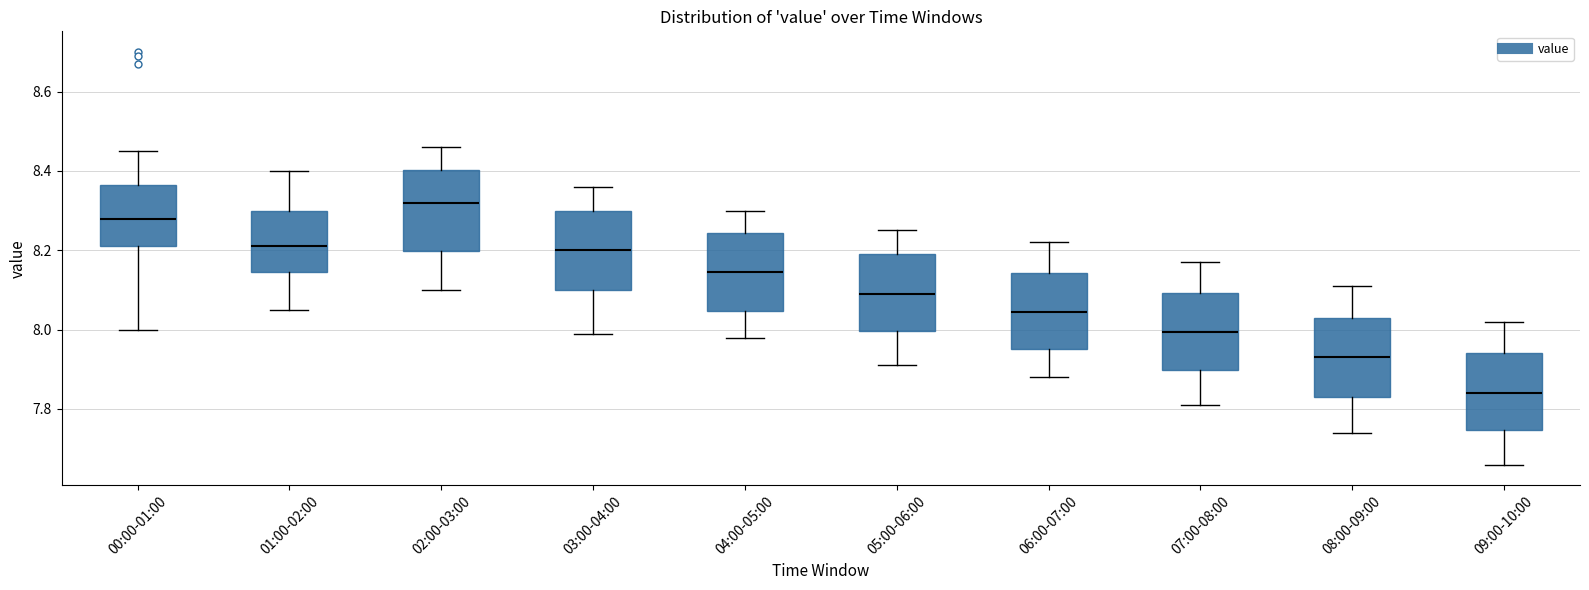

Where does the lower whisker of the box for 02:00-03:00 end on the y-axis? The values are not printed on the chart, so give them approximately, as read against the axis.

8.10